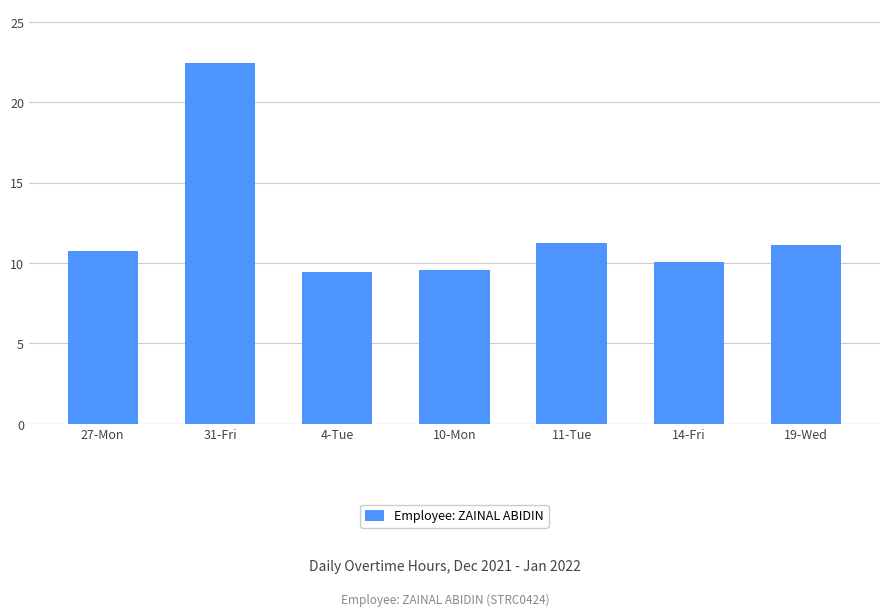

What is the change in value from 4-Tue to 10-Mon?

+0.1